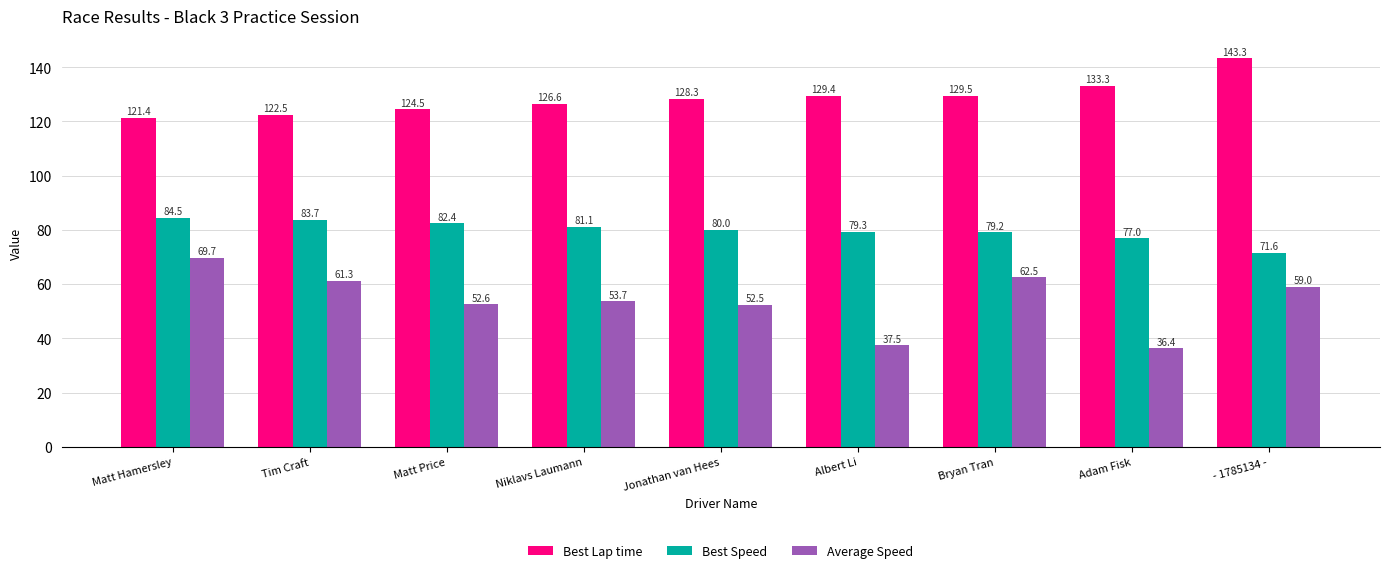

Is it true that Best Lap time equals 201.5 at Albert Li?

False